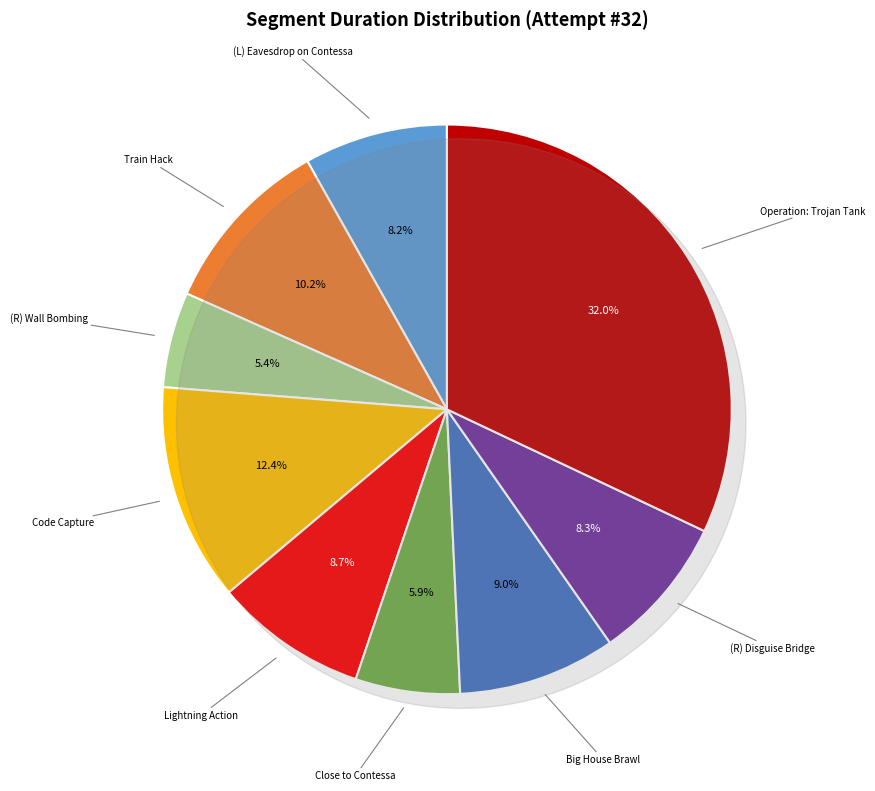

To the nearest percent, what percentage of the pie is (R) Disguise Bridge?

8%